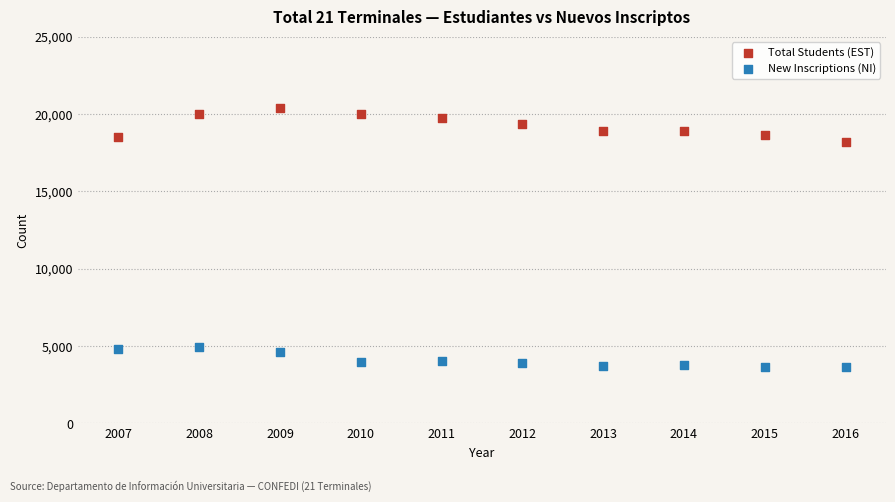

What is the X range (max minus min) for the scatter plot?

9